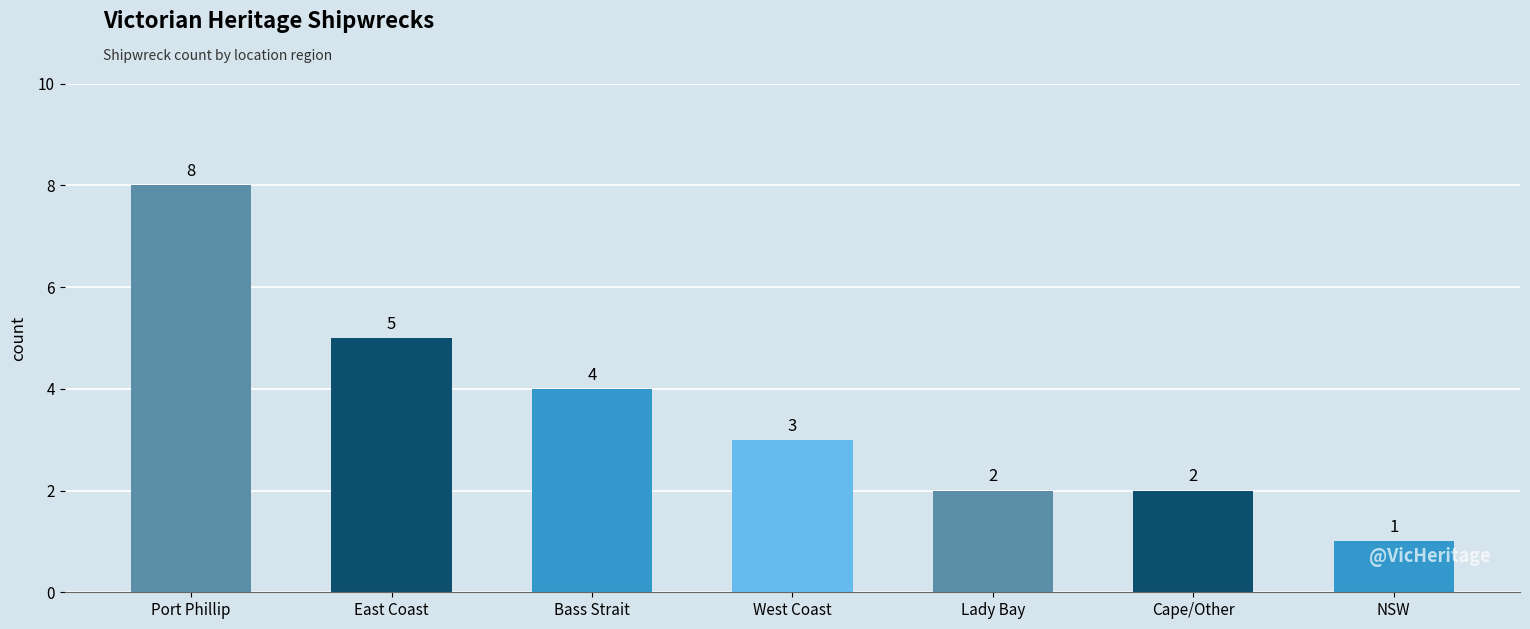

What is the change in value from Lady Bay to NSW?

-1